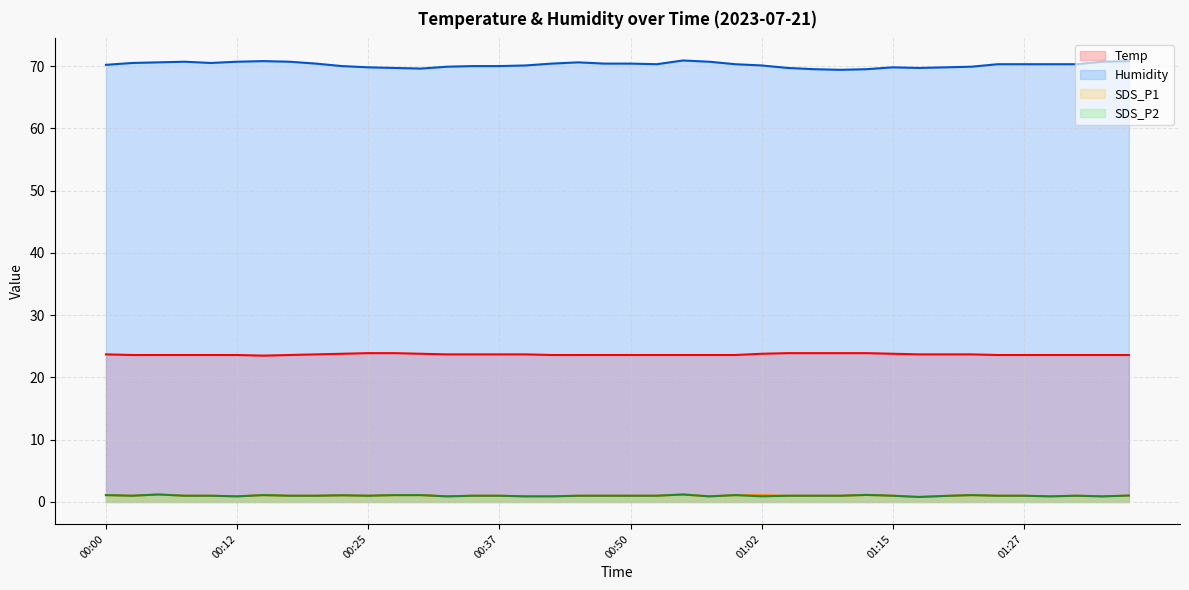

True or false: SDS_P1 (line) and Humidity (line) intersect in this chart.

False